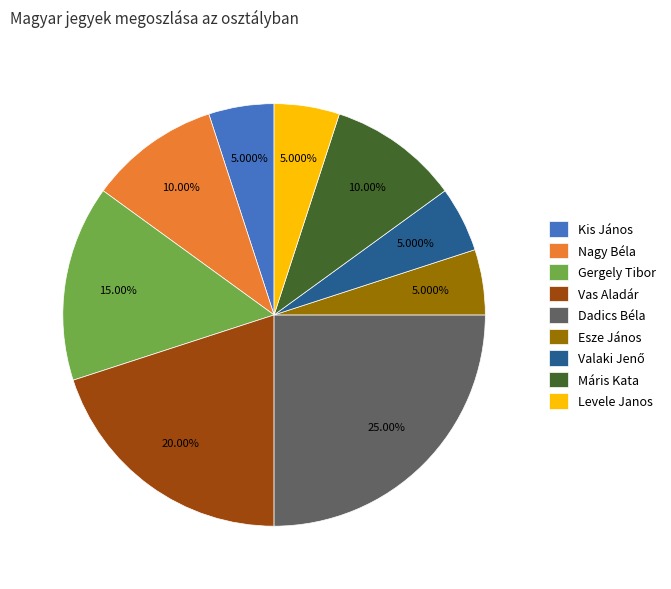

What is the largest slice in the pie chart?

Dadics Béla